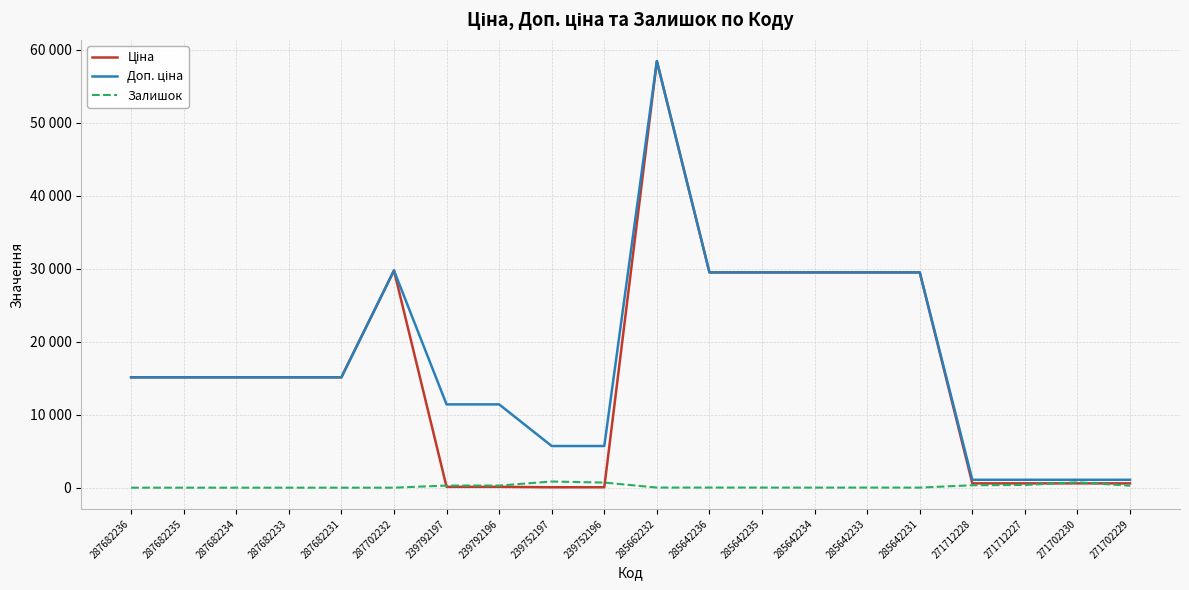

Which has a higher value, 287682236 or 285642234?

285642234